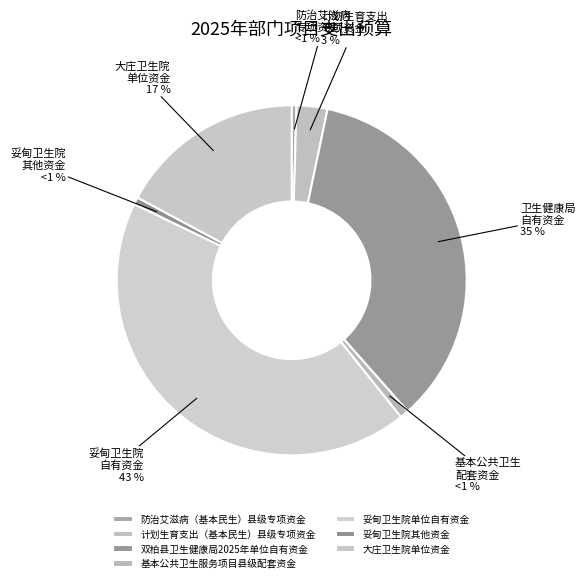

To the nearest percent, what is the difference between the largest and smallest slice percentages?

42%